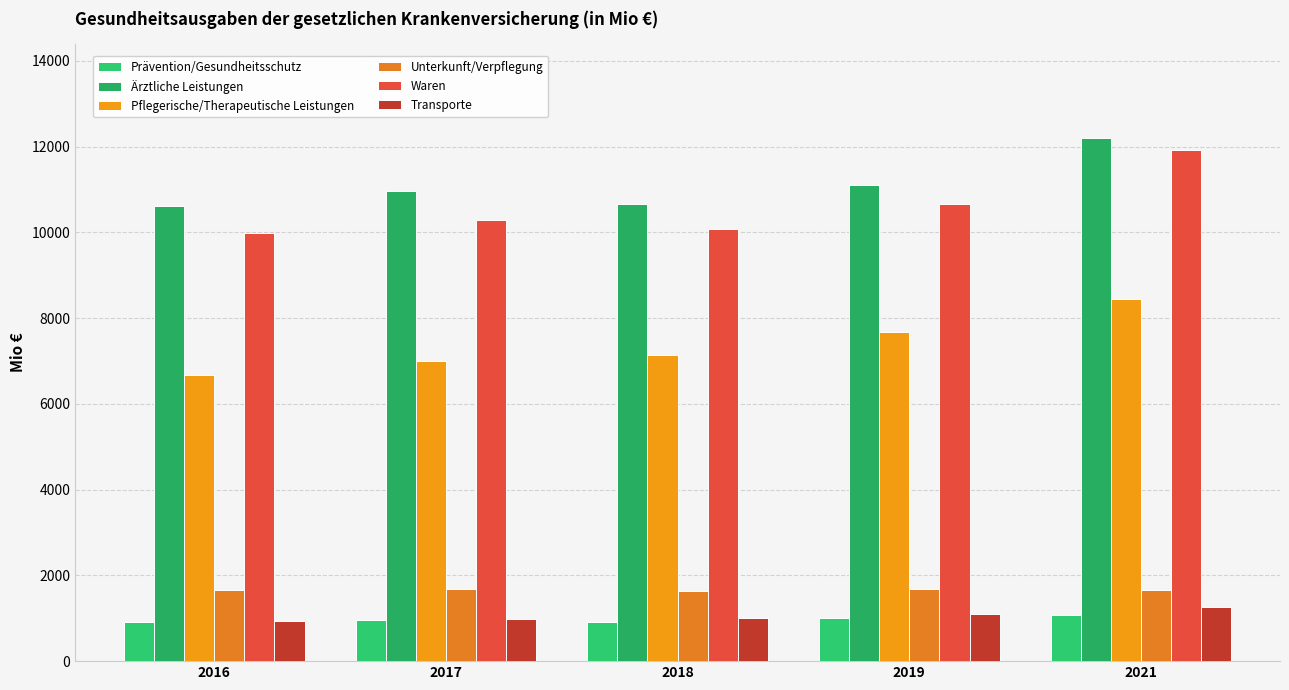

What is the minimum value for Unterkunft/Verpflegung?

1646.2